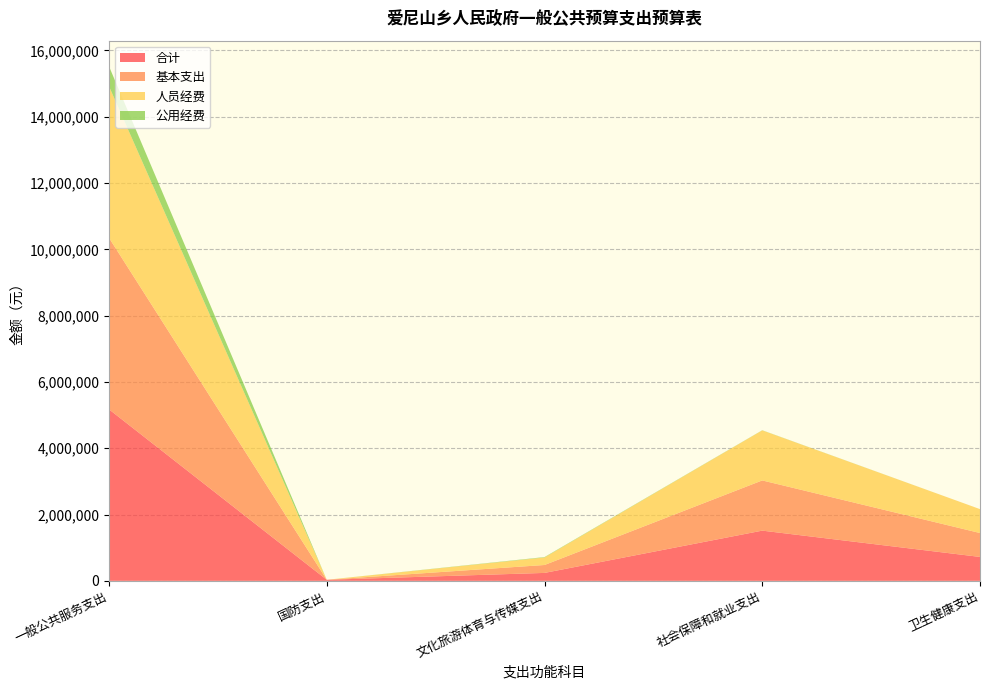

Reading left to right, transcribe all the data shown in this chart.

合计: 一般公共服务支出=5172583.6	国防支出=31500.0	文化旅游体育与传媒支出=238880.8	社会保障和就业支出=1514286.5	卫生健康支出=721010.8
基本支出: 一般公共服务支出=5172583.6	国防支出=0.0	文化旅游体育与传媒支出=238880.8	社会保障和就业支出=1514286.5	卫生健康支出=721010.8
人员经费: 一般公共服务支出=4570617.4	国防支出=0.0	文化旅游体育与传媒支出=226720.6	社会保障和就业支出=1509786.5	卫生健康支出=721010.8
公用经费: 一般公共服务支出=601966.2	国防支出=0.0	文化旅游体育与传媒支出=12160.2	社会保障和就业支出=4500.0	卫生健康支出=0.0